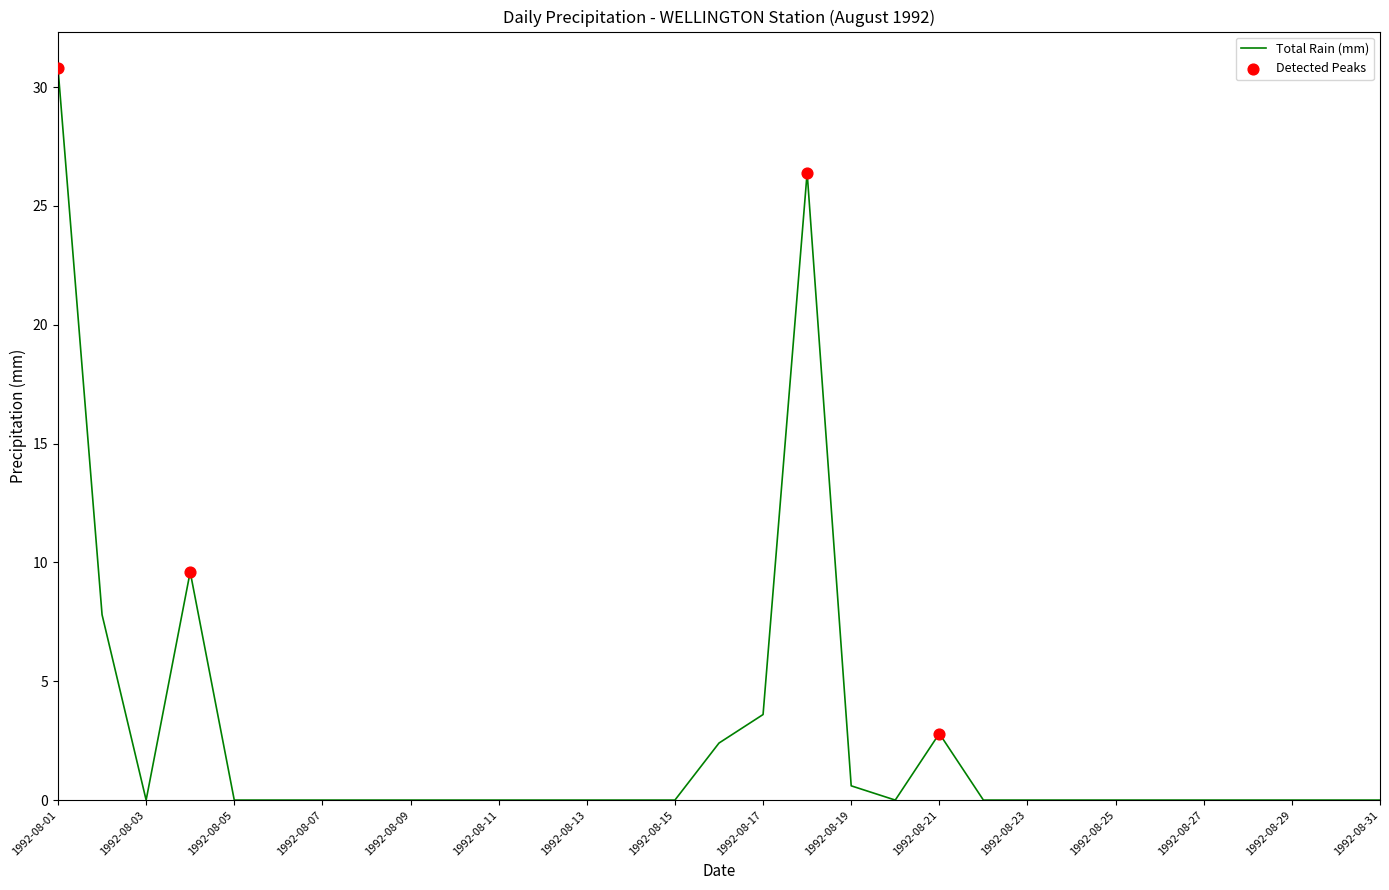

What is the maximum value shown in the chart?

30.8